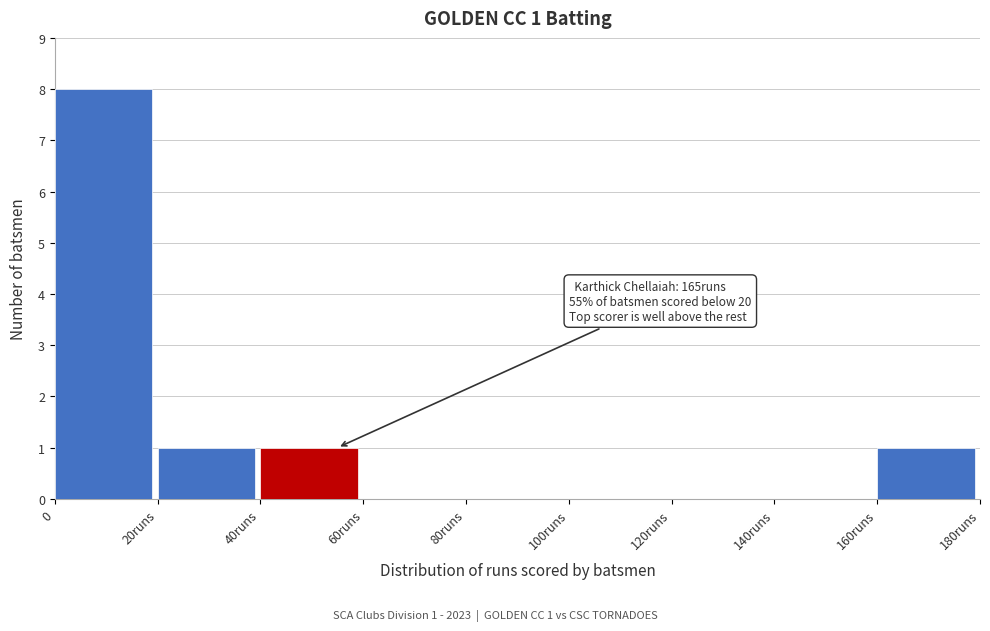

Reading left to right, what are all the values shown in this chart?

0=8	20runs=1	40runs=1	60runs=0	80runs=0	100runs=0	120runs=0	140runs=0	160runs=1